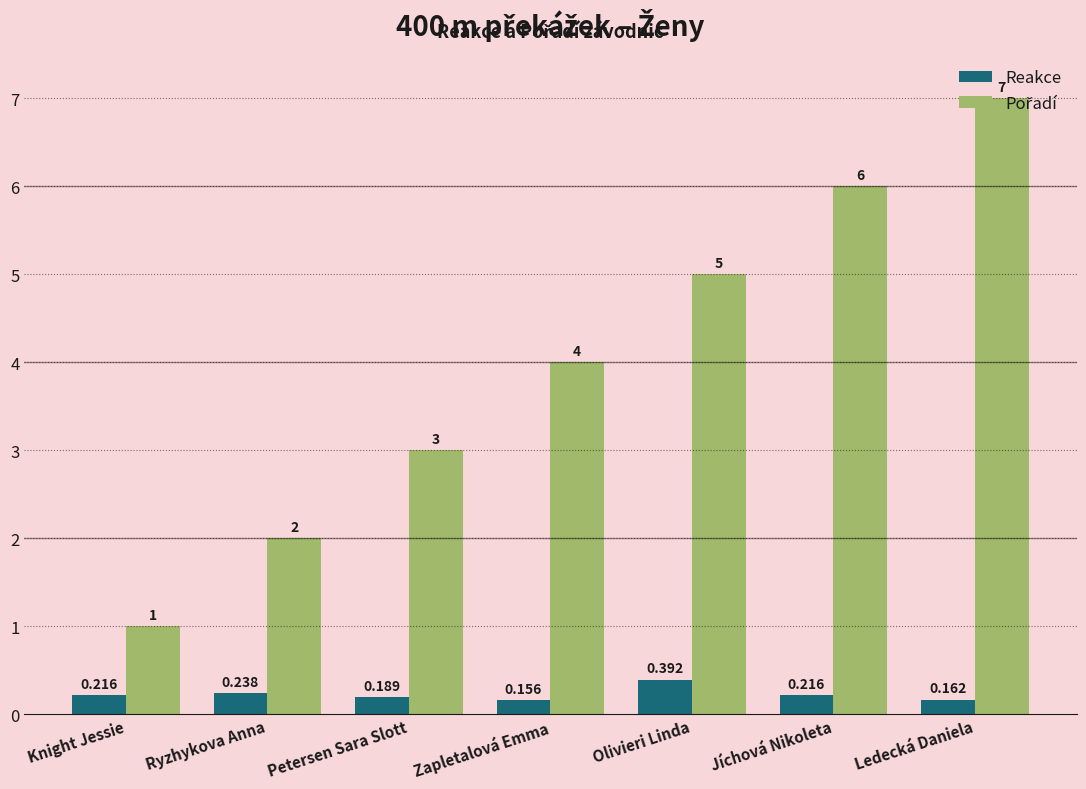

At which category is the sum across all series the highest?

Ledecká Daniela